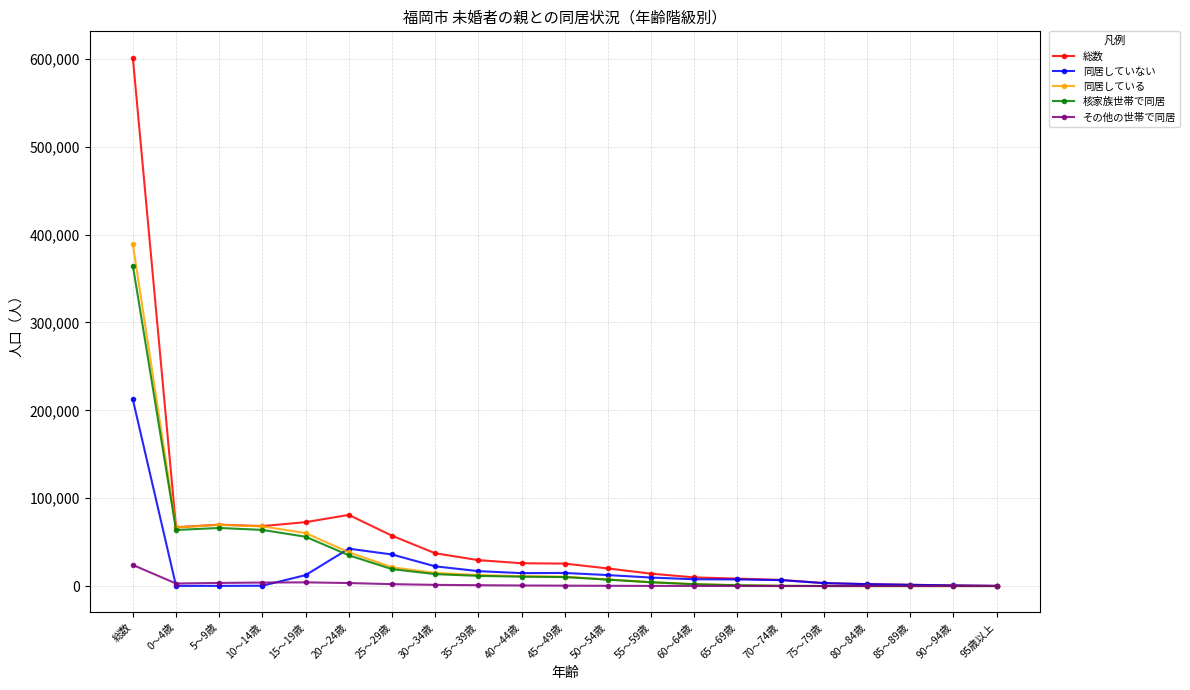

Where do 同居していない and 核家族世帯で同居 first cross each other?

15～19歳 and 20～24歳